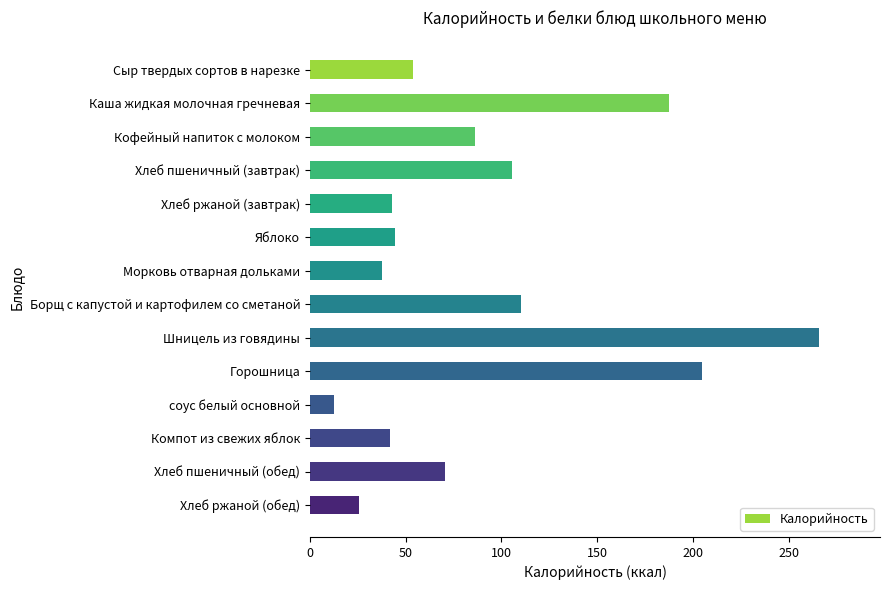

How many data points does each series have?

14